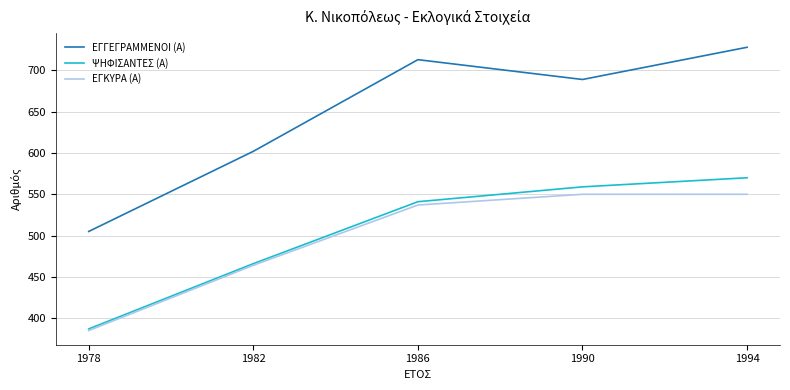

True or false: ΨΗΦΙΣΑΝΤΕΣ (Α) and ΕΓΓΕΓΡΑΜΜΕΝΟΙ (Α) cross at least once.

False